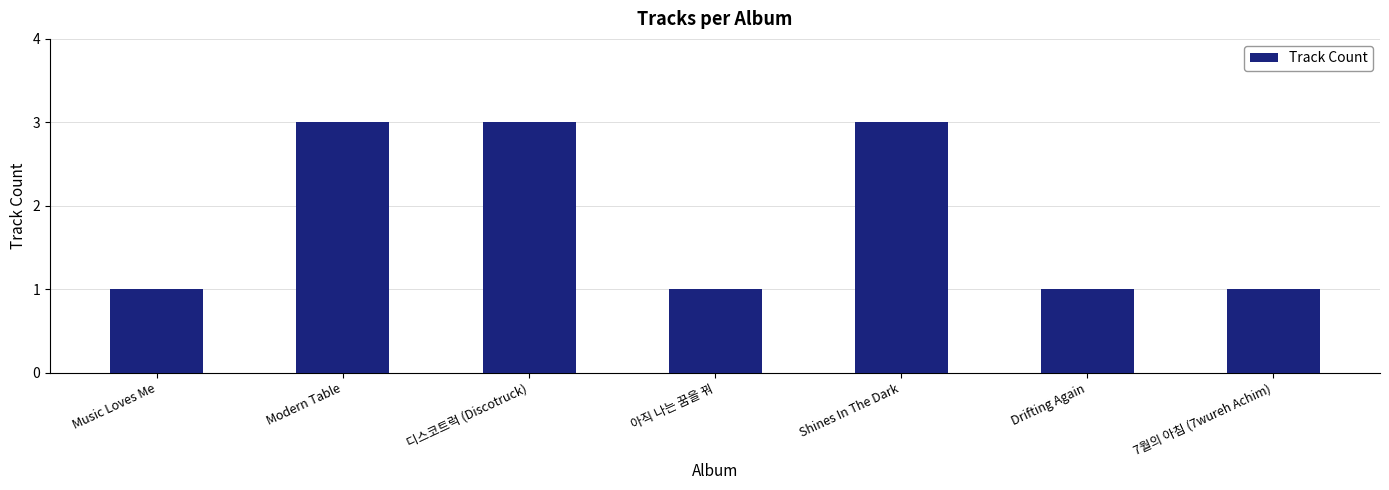

The value at Drifting Again is 0. True or false?

False